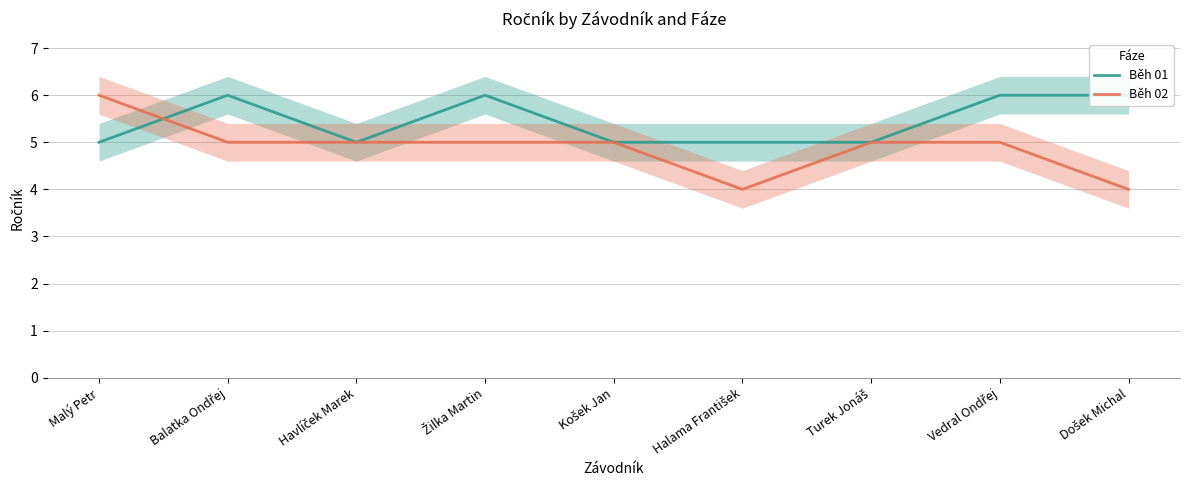

At which label does Běh 02 first exceed 5?

Malý Petr